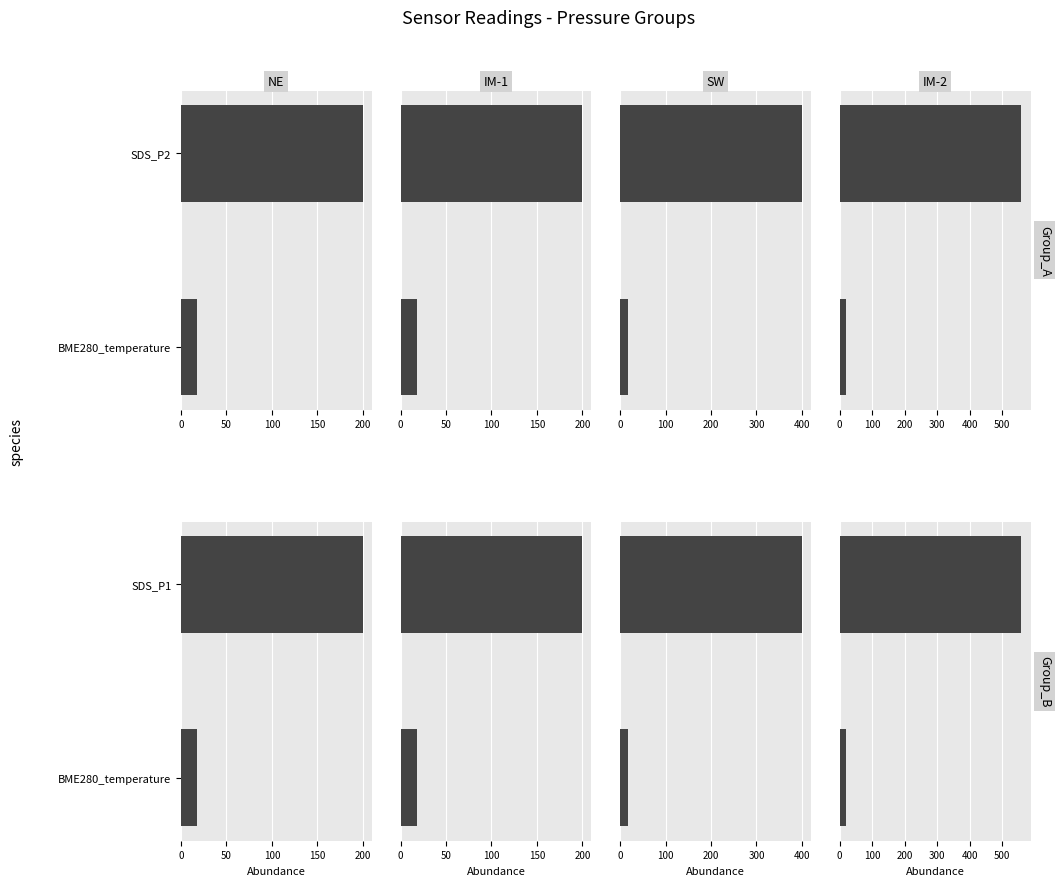

Which series changed the most between 0 and 9?

SDS_P1